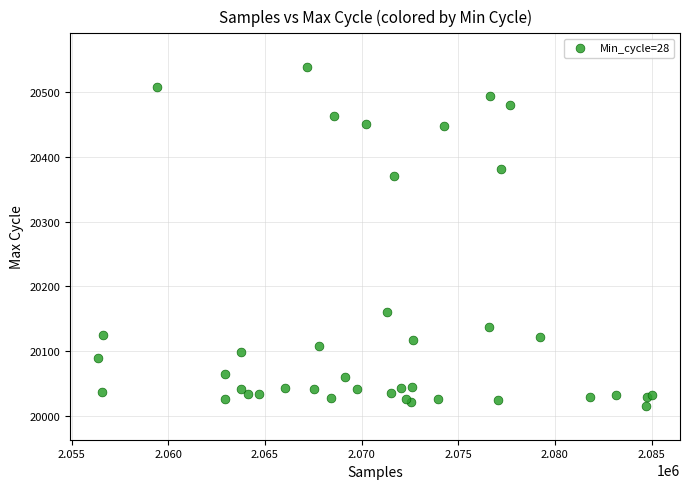

What Y value in the scatter plot is closest to 20277?

20370